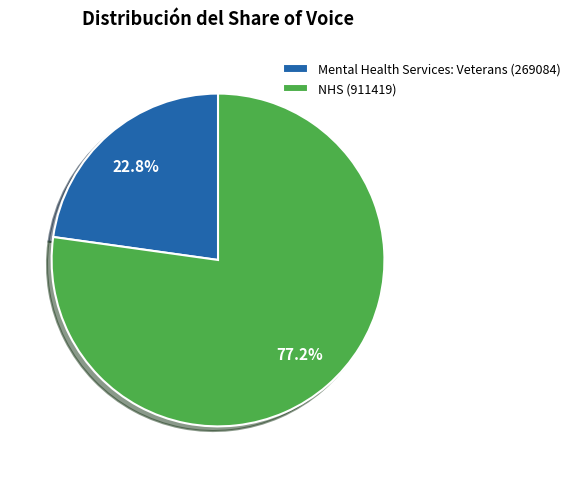

How many segments does this pie chart have?

2